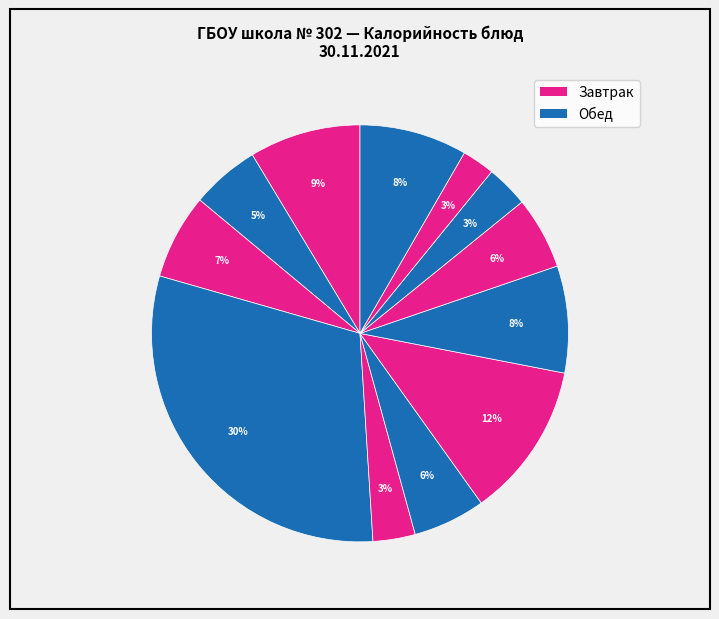

Is there any slice that represents more than half of the pie?

No